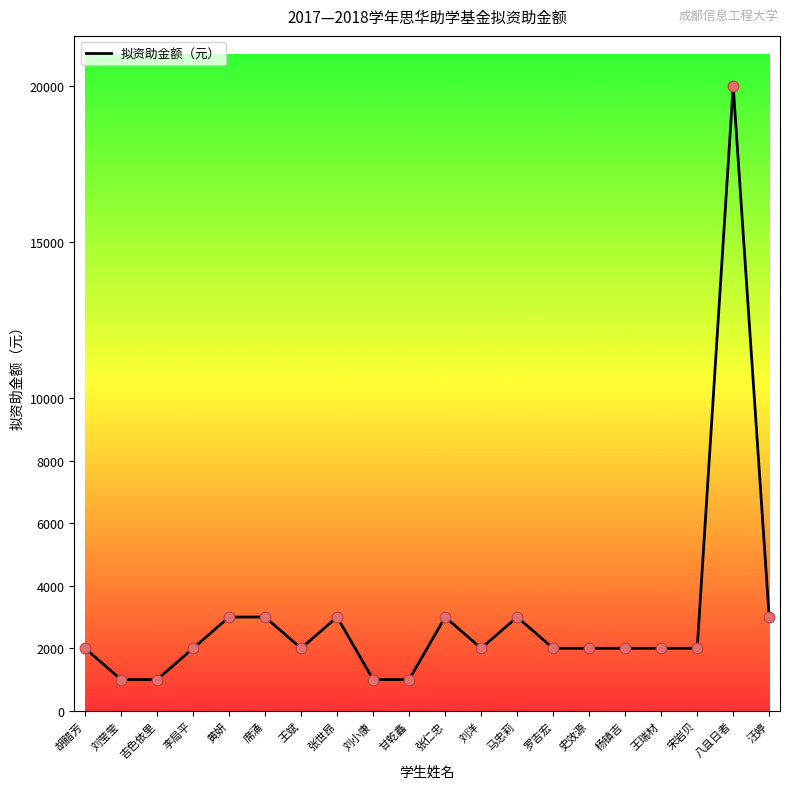

Which has a higher value, 刘莹莹 or 王斌?

王斌